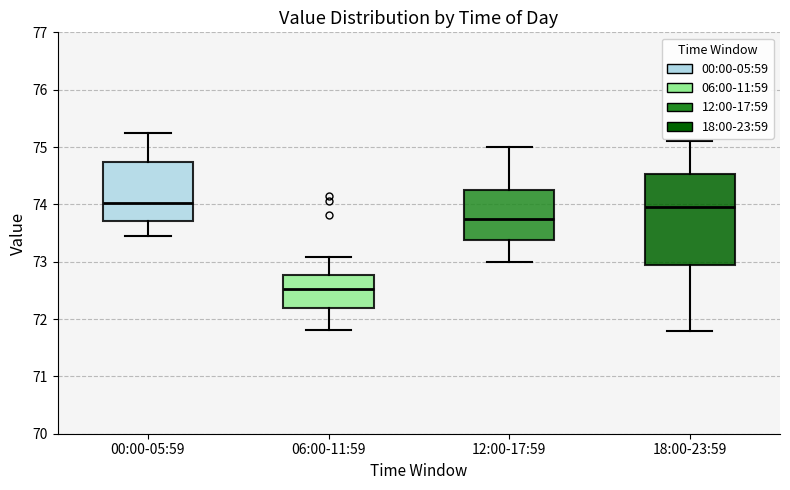

Reading left to right, transcribe this box plot: for each box, give where its median line is, the range the box spans, and where its two whiskers end, as read against the y-axis. The values are not printed on the chart, so give them approximately, as read against the axis.

00:00-05:59: median 74.0, box 73.7 to 74.7, whiskers 73.4 to 75.2
06:00-11:59: median 72.5, box 72.2 to 72.8, whiskers 71.8 to 73.1
12:00-17:59: median 73.8, box 73.4 to 74.3, whiskers 73.0 to 75.0
18:00-23:59: median 74.0, box 73.0 to 74.5, whiskers 71.8 to 75.1